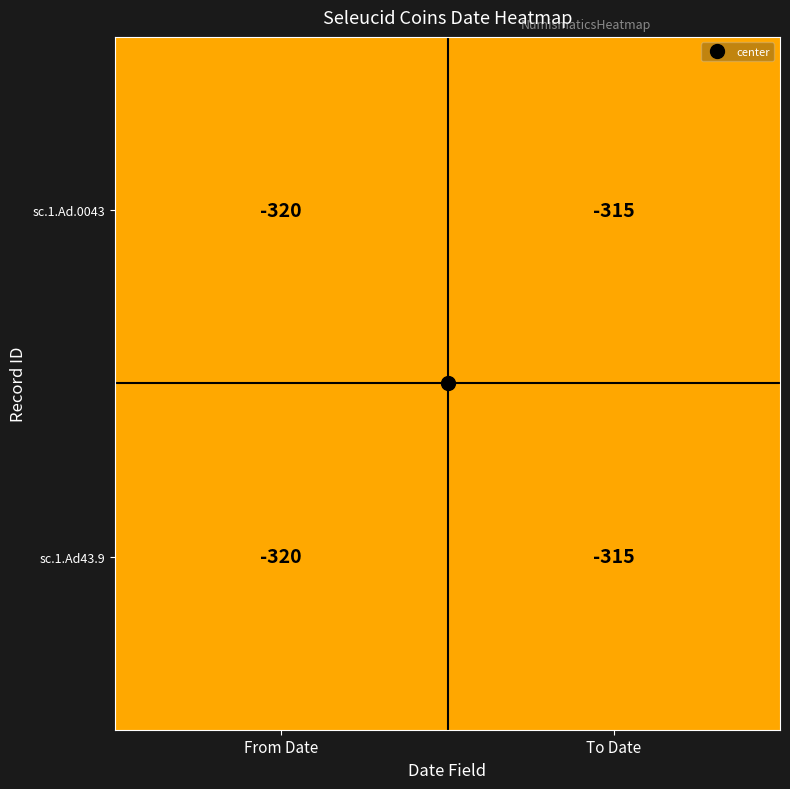

What is the sum of all sc.1.Ad.0043 values?

-635